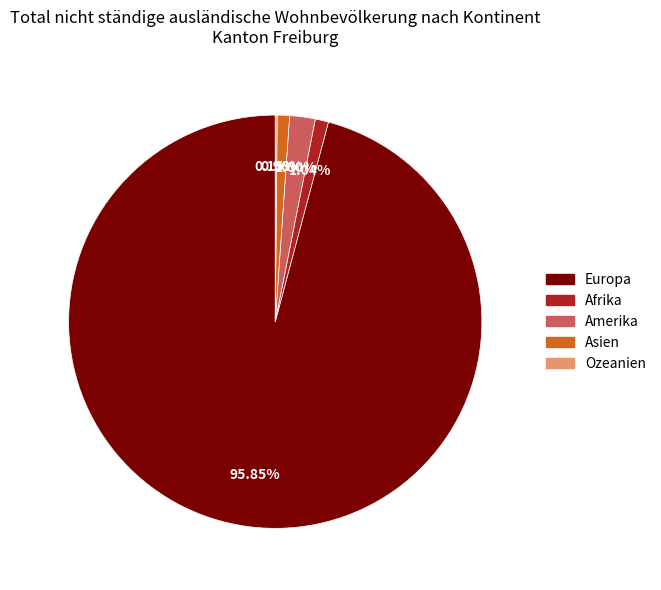

What is the largest slice in the pie chart?

Europa